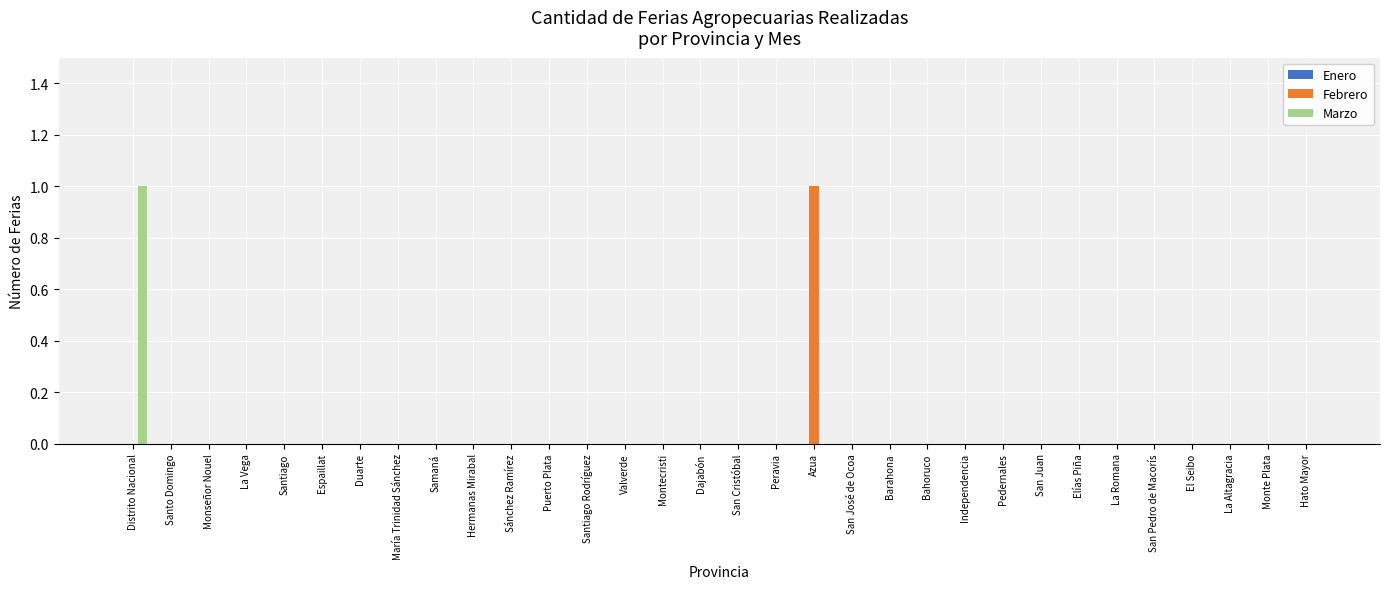

How many Febrero values are between 0 and 1?

32